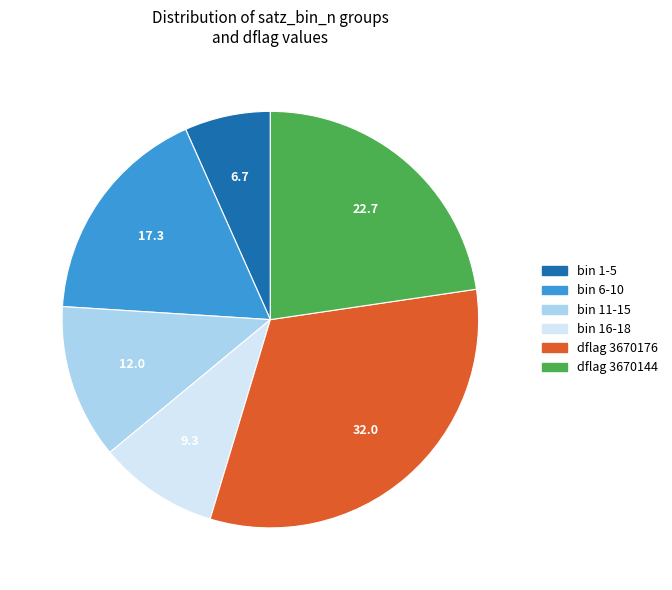

Does any single category account for the majority?

No